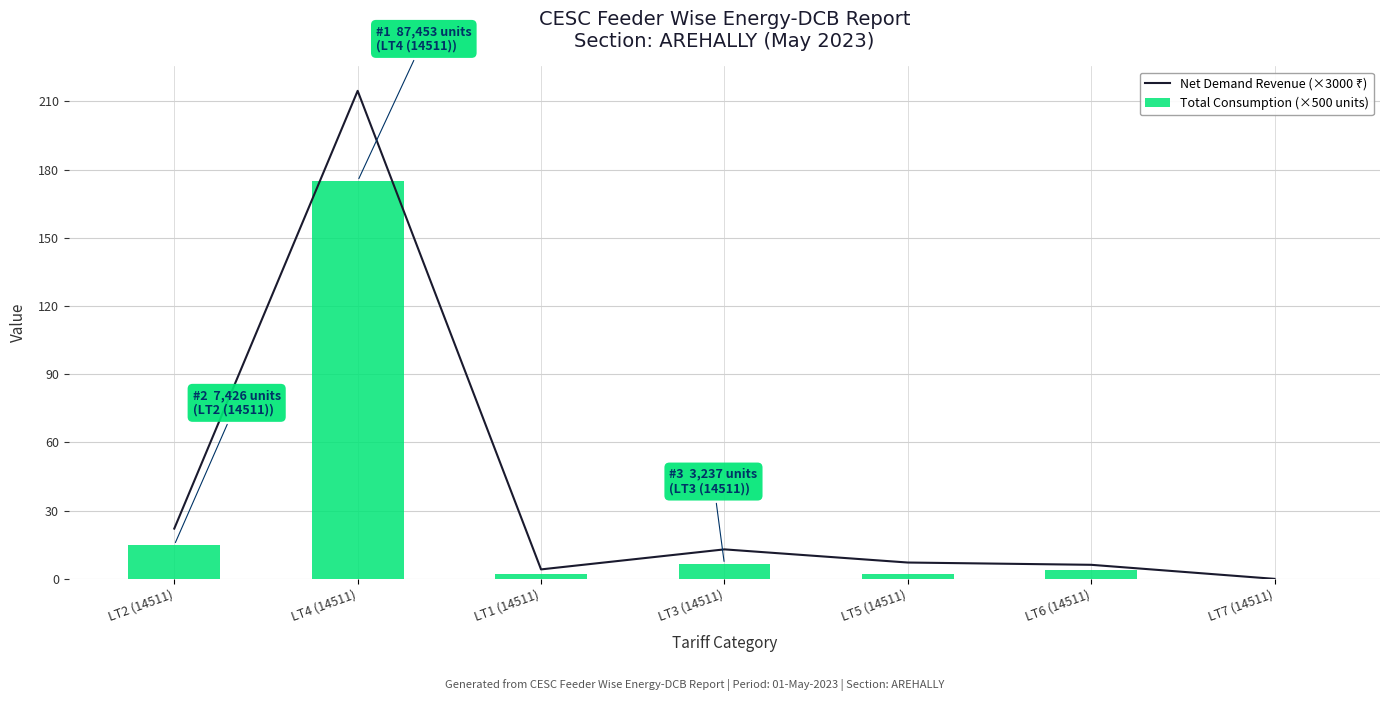

What is the maximum value for Net Demand Revenue (×3000 ₹)?

214.6